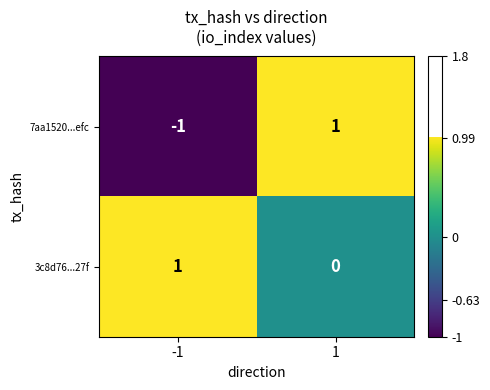

Rank the series at -1 from lowest to highest value.

7aa1520...efc, 3c8d76...27f